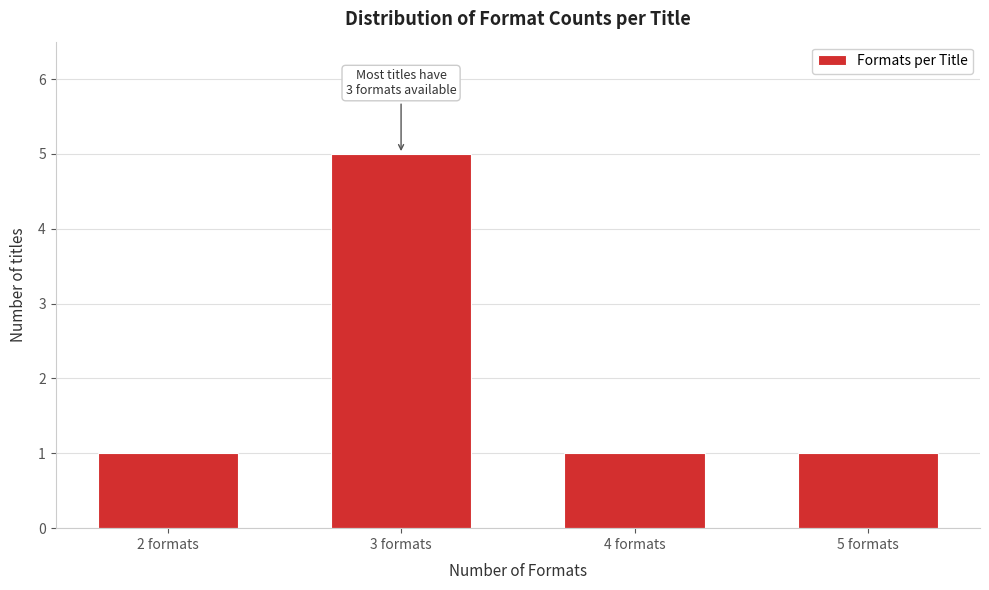

Reading left to right, list all the values displayed in this chart.

2 formats=1	3 formats=5	4 formats=1	5 formats=1